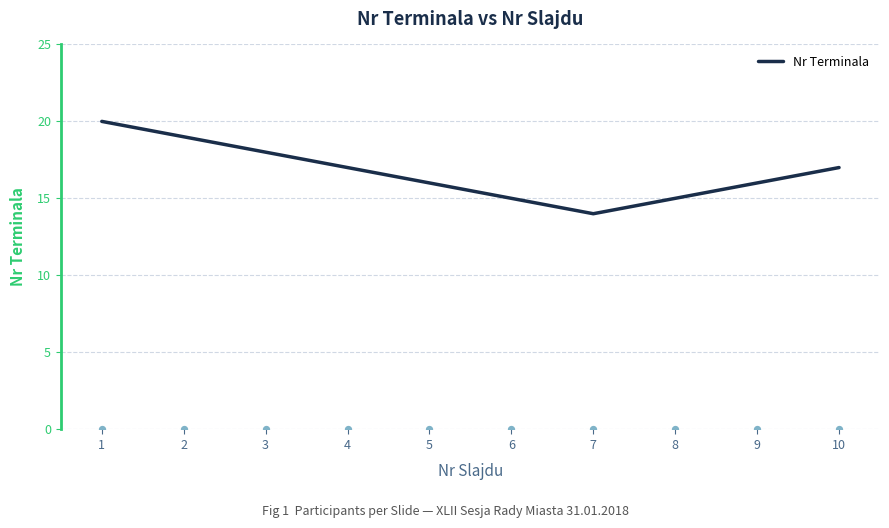

What is the change in value from 1 to 5?

-4